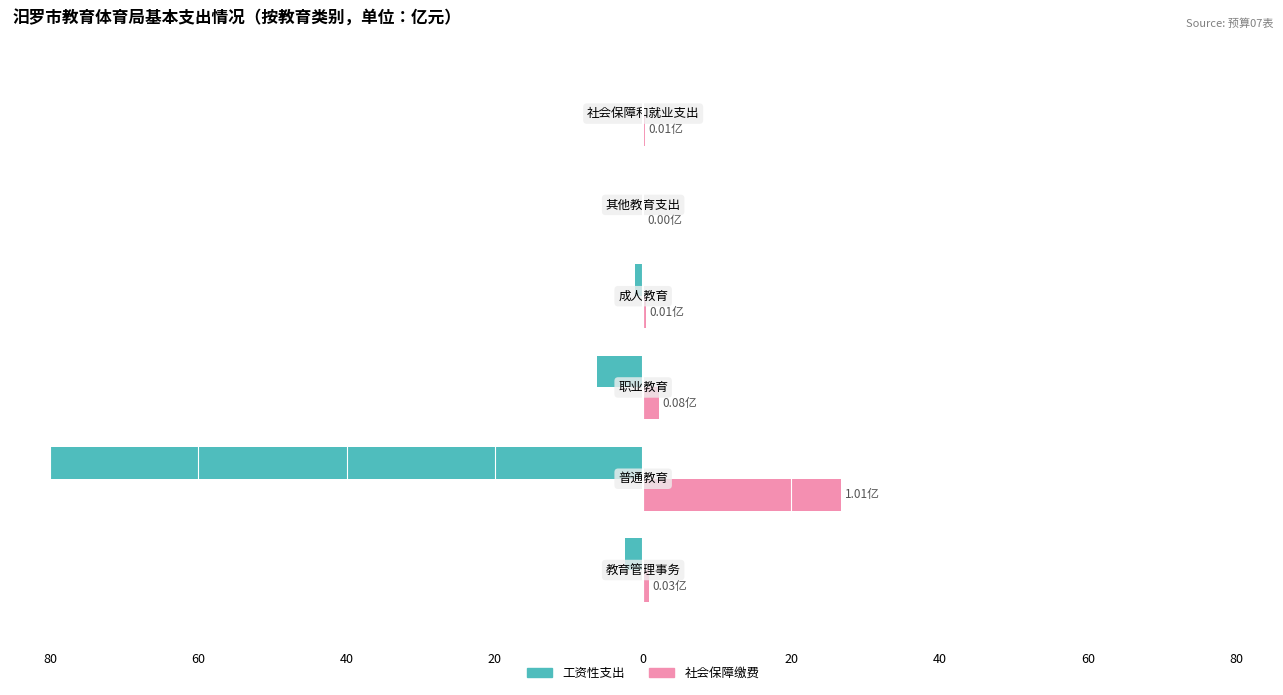

Reading left to right, transcribe all the data shown in this chart.

工资性支出: -2.4	-80.0	-6.2	-1.0	-0.2	0.0
社会保障缴费: 0.8	26.7	2.1	0.4	0.1	0.3